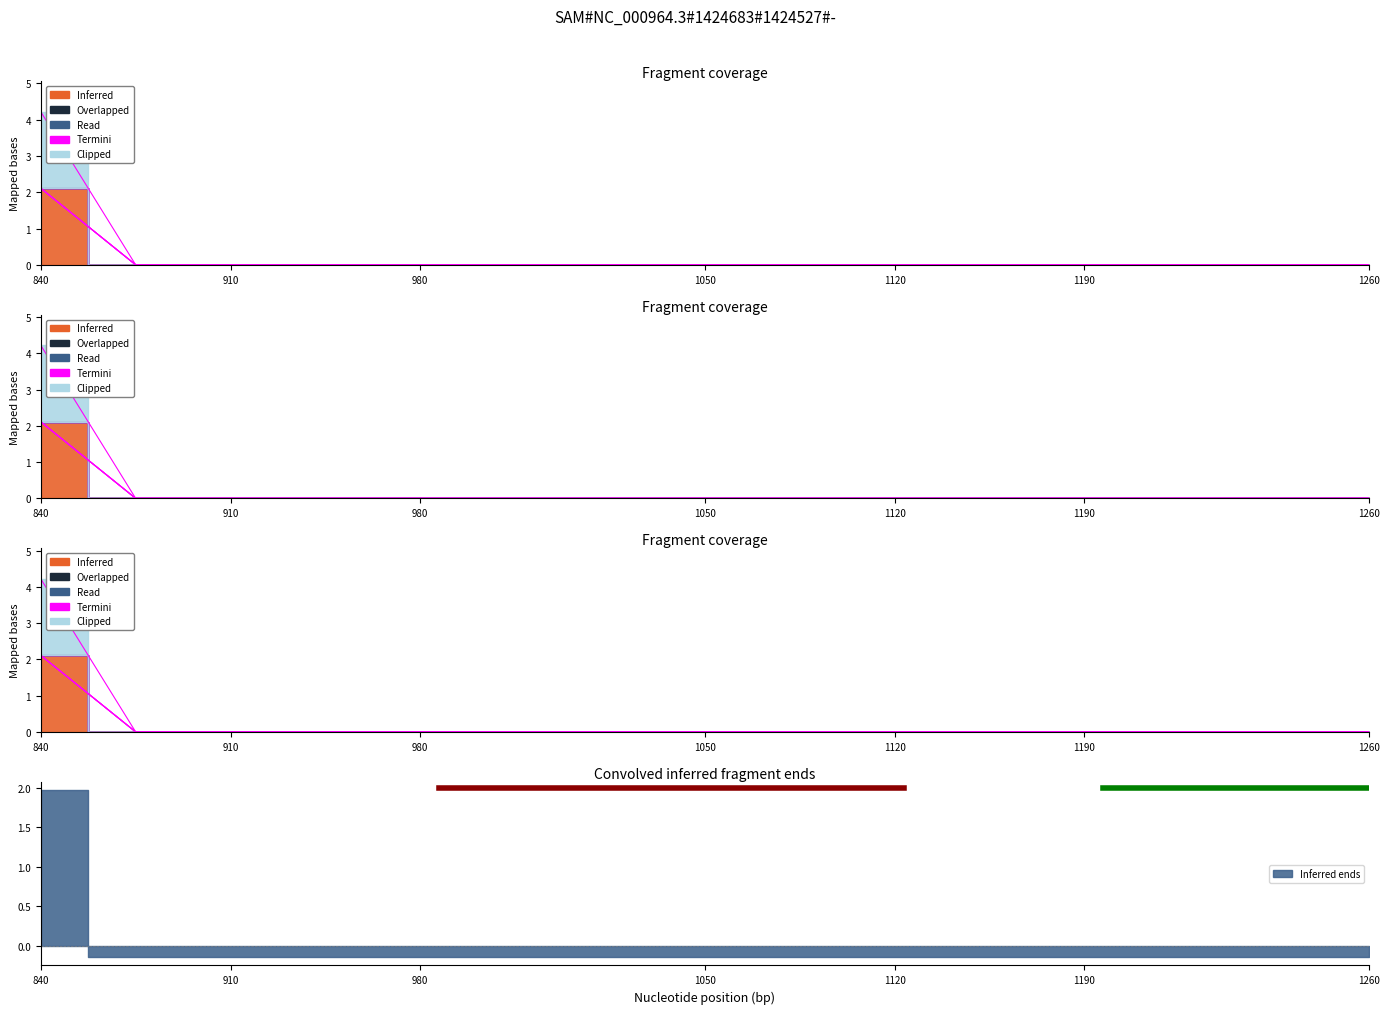

What is the average value of the Clipped series?

0.1